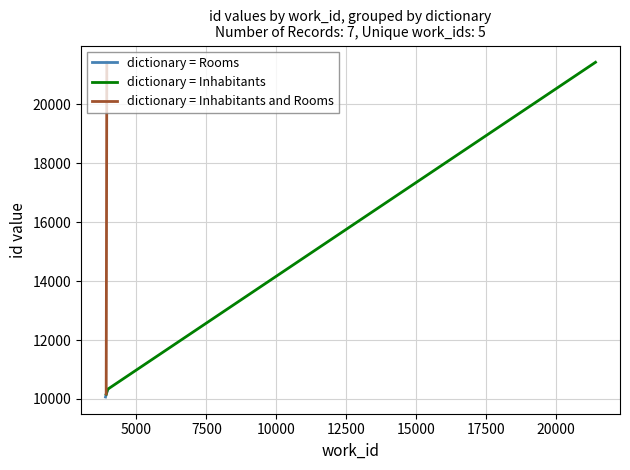

Is it true that dictionary = Rooms equals 10322 at 3922?

True